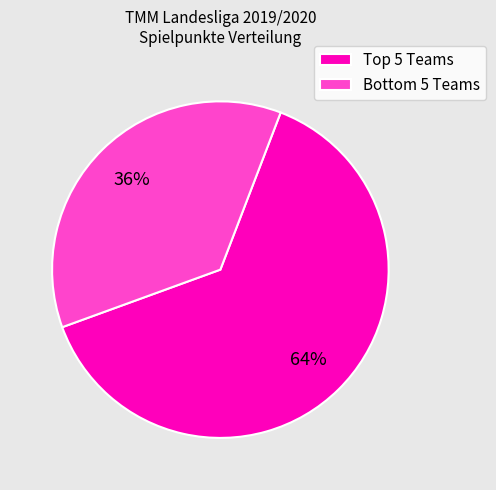

Which category has the biggest portion of the pie?

Top 5 Teams